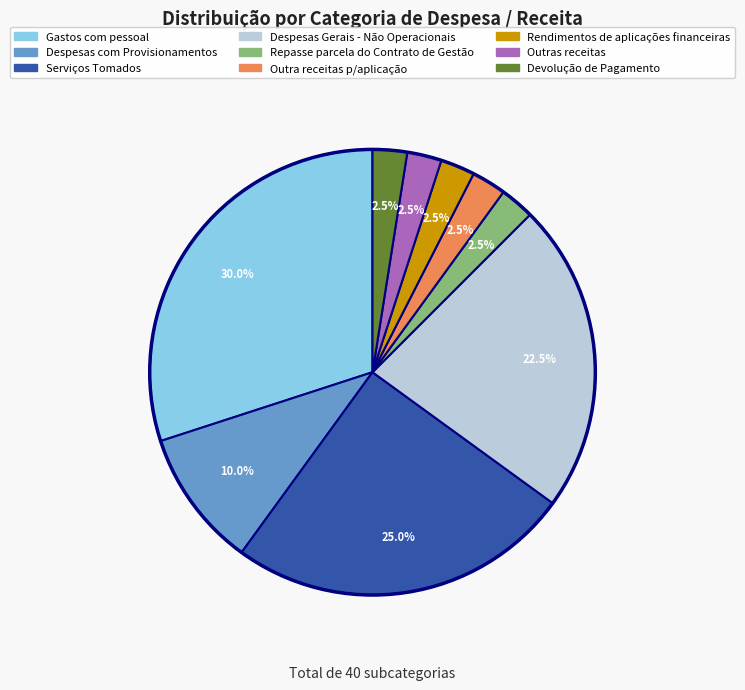

Which slice is the largest?

Gastos com pessoal